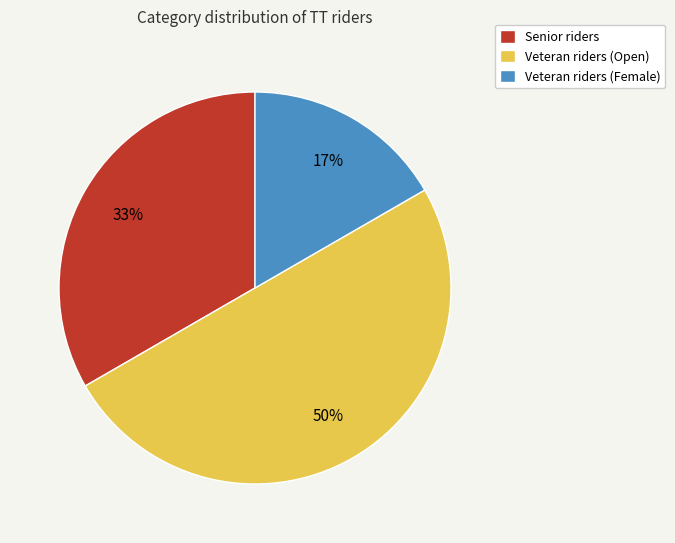

To the nearest percent, what is the average slice percentage?

33%